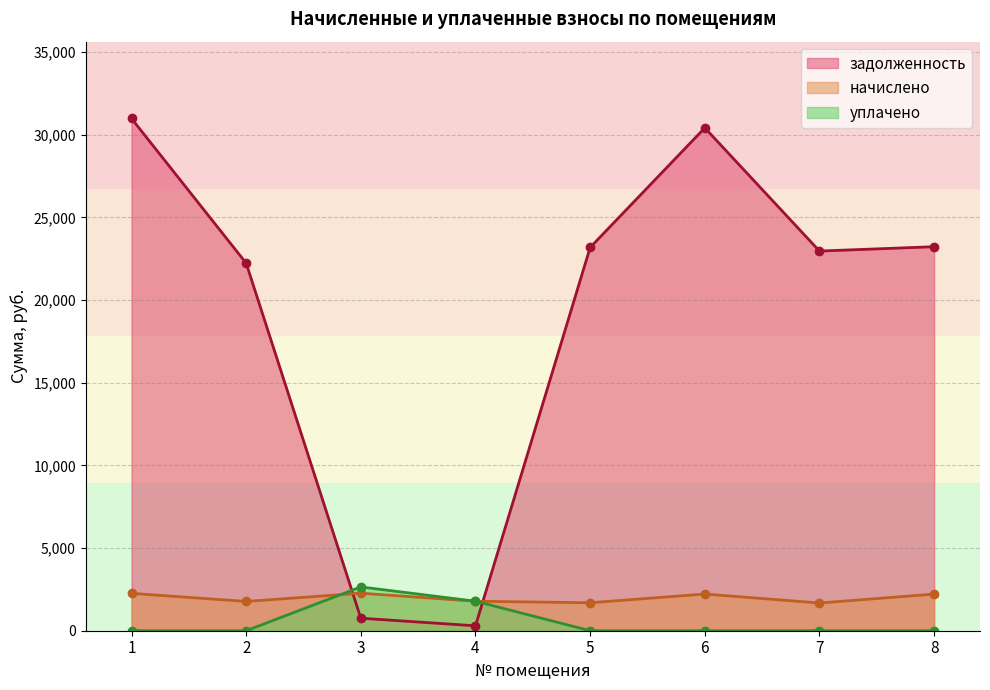

What is the sum of all задолженность values?

154035.9